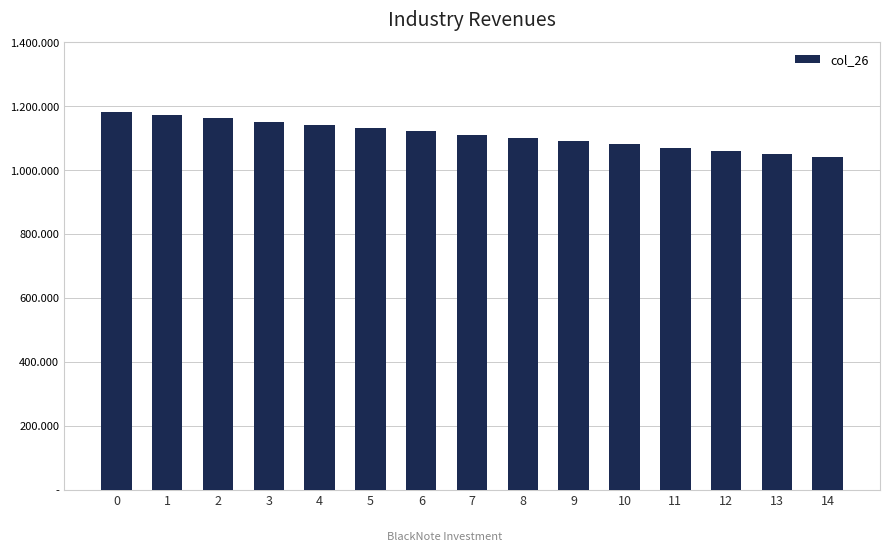

Reading left to right, list all the values displayed in this chart.

1182.3	1172.0	1161.7	1151.4	1141.1	1130.9	1120.7	1110.5	1100.4	1090.3	1080.2	1070.2	1060.2	1050.3	1040.4